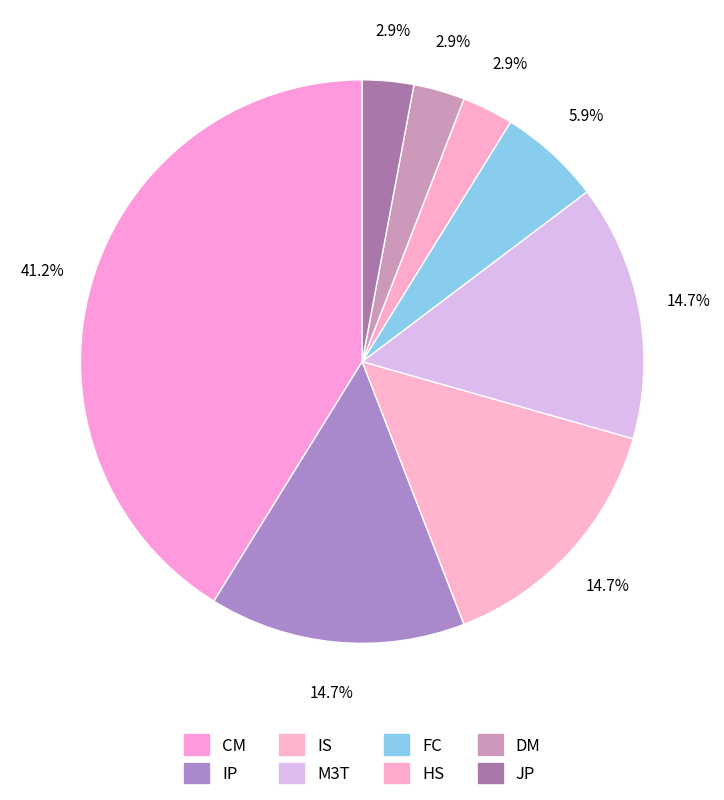

How many segments does this pie chart have?

8